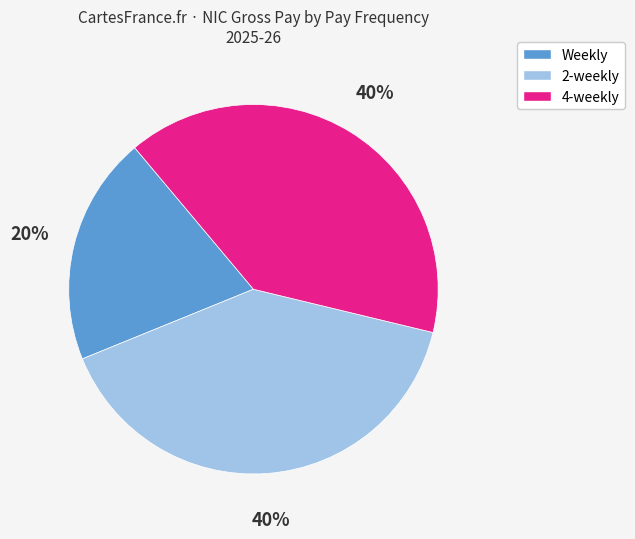

What is the ratio of the value at 2-weekly to the value at Weekly?

2.0